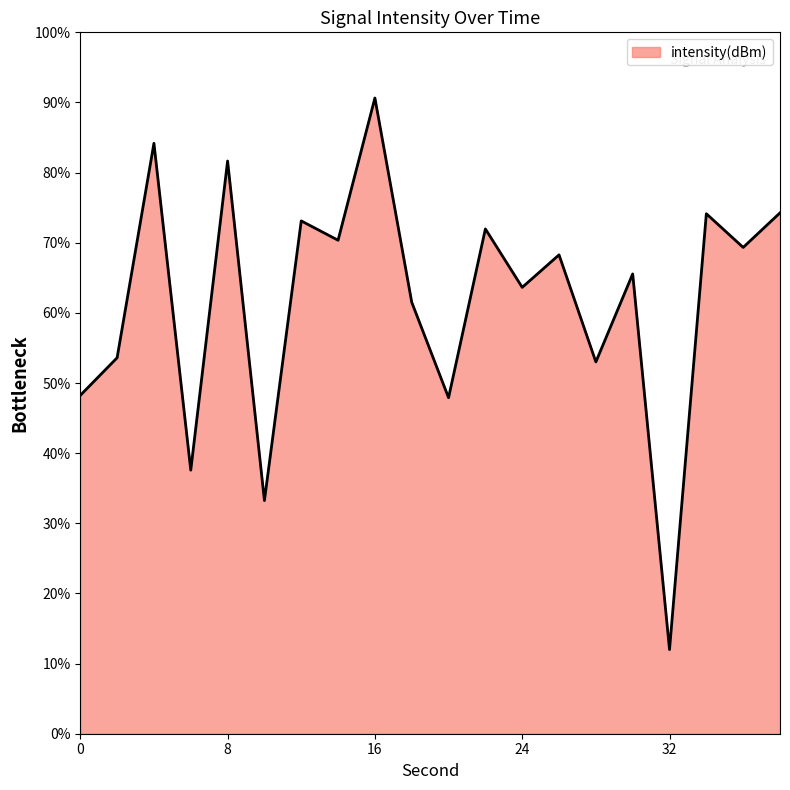

Count the number of categories in the chart.

20